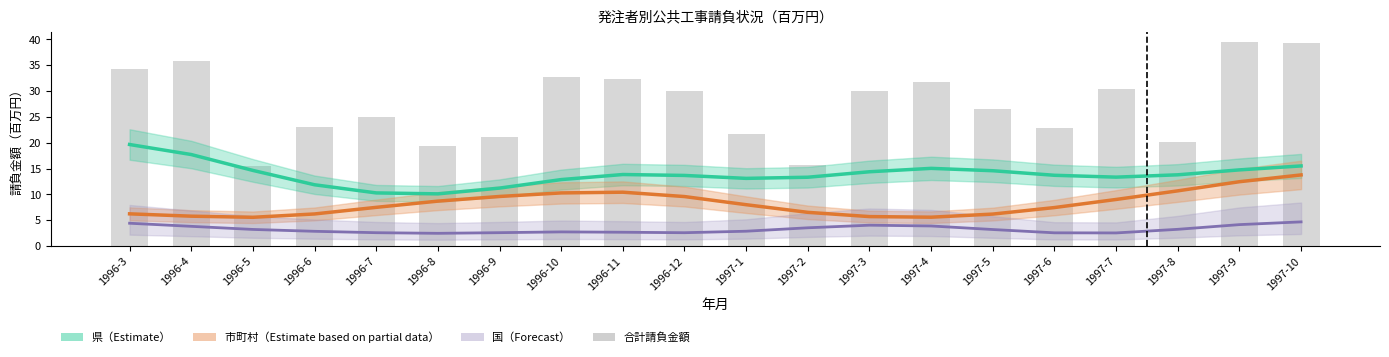

Reading right to left, transcribe all the data shown in this chart.

1997-10=39.3	1997-9=39.5	1997-8=20.1	1997-7=30.3	1997-6=22.9	1997-5=26.6	1997-4=31.7	1997-3=30.0	1997-2=15.6	1997-1=21.6	1996-12=30.1	1996-11=32.4	1996-10=32.7	1996-9=21.1	1996-8=19.4	1996-7=25.0	1996-6=23.1	1996-5=15.5	1996-4=35.8	1996-3=34.3